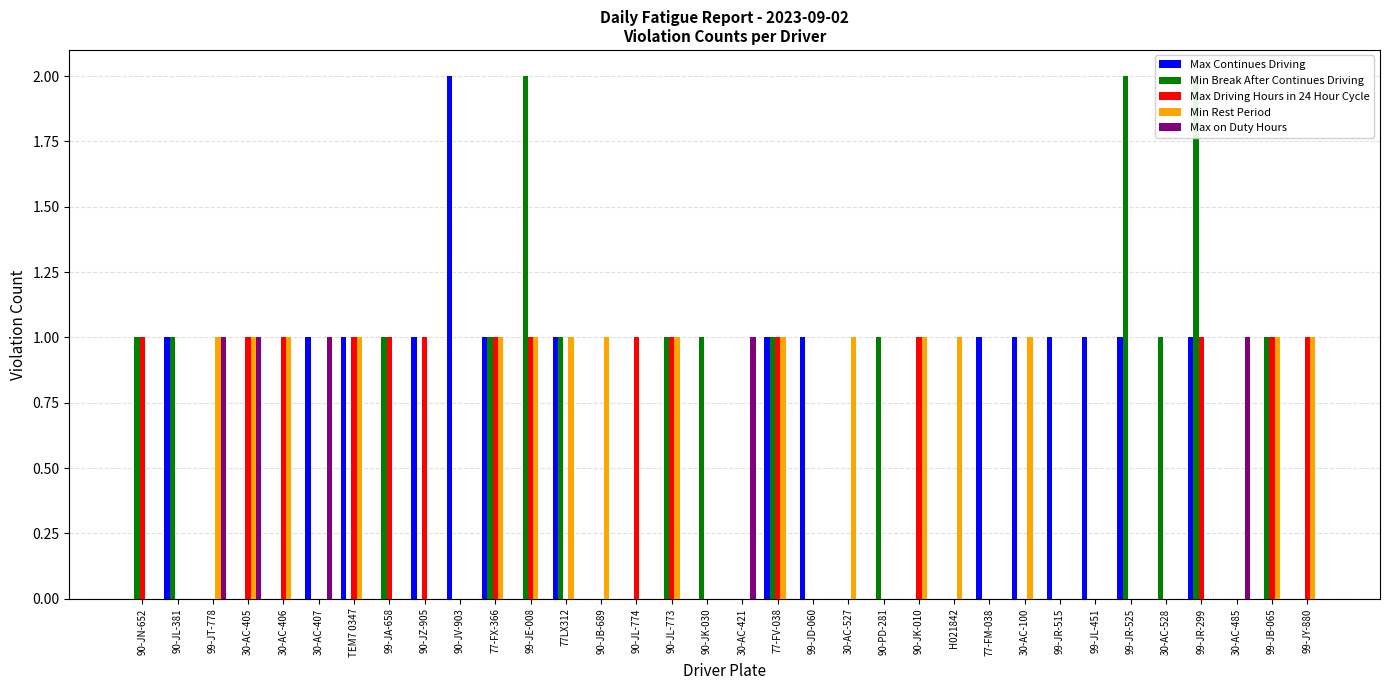

How many bars are there in total?

170